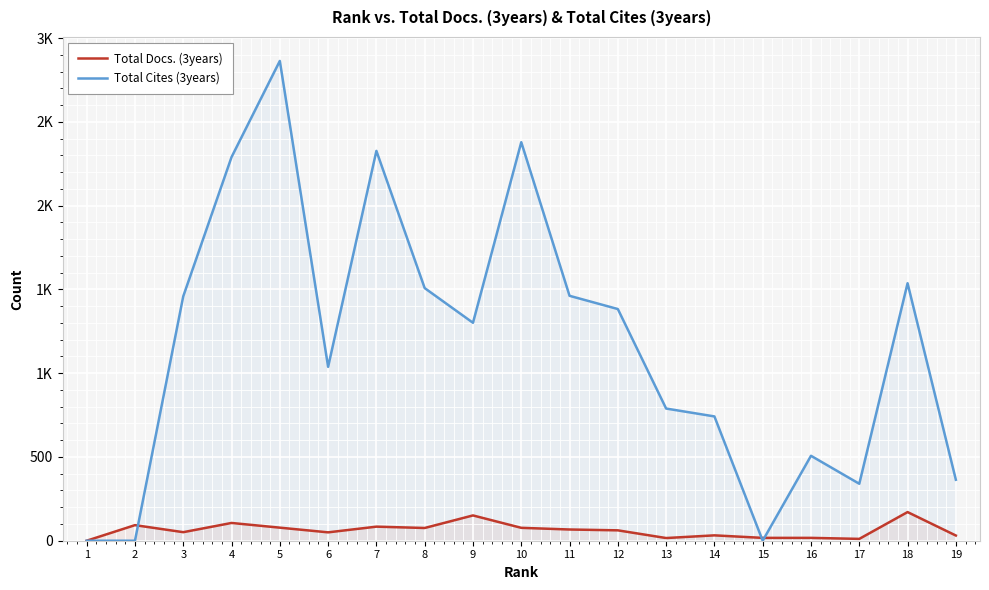

Reading left to right, transcribe all the data shown in this chart.

Total Docs. (3years): 1=0	2=93	3=51	4=106	5=78	6=50	7=84	8=76	9=151	10=77	11=67	12=62	13=16	14=32	15=17	16=17	17=11	18=171	19=31
Total Cites (3years): 1=0	2=0	3=1459	4=2290	5=2864	6=1038	7=2327	8=1508	9=1301	10=2379	11=1462	12=1383	13=789	14=742	15=0	16=507	17=340	18=1537	19=364